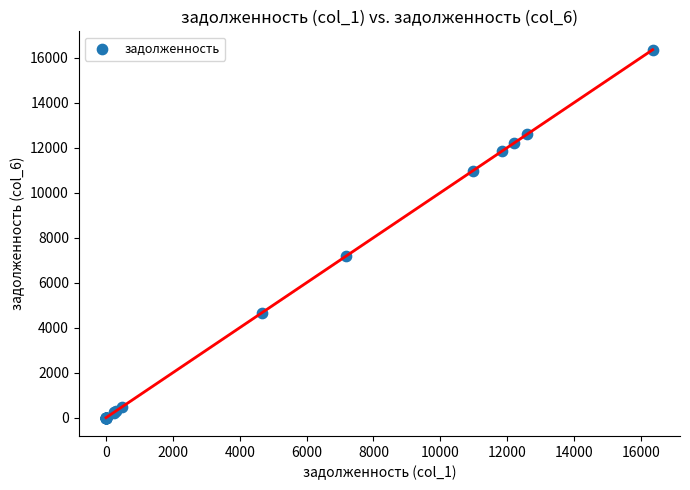

What Y value in the scatter plot is closest to 8178?

7166.9